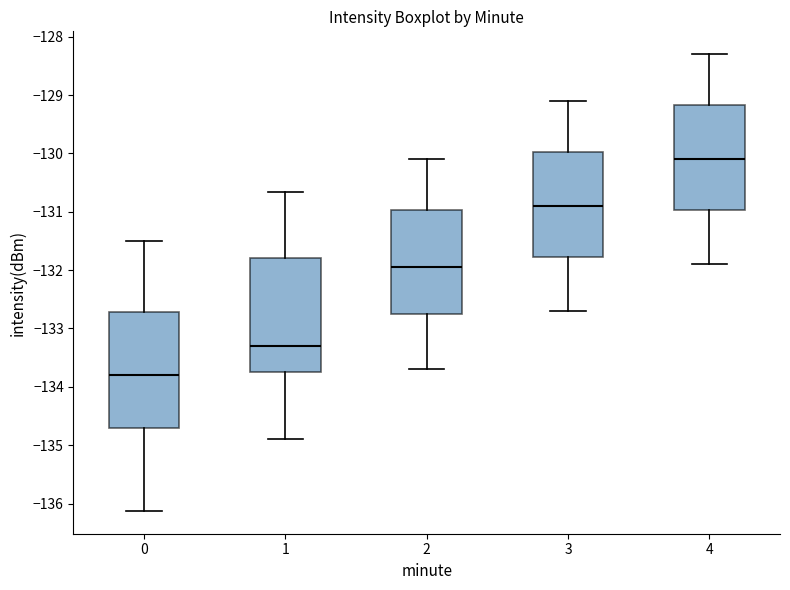

Where is the lower edge of the box at x = 2 on the y-axis? The values are not printed on the chart, so give them approximately, as read against the axis.

-132.7